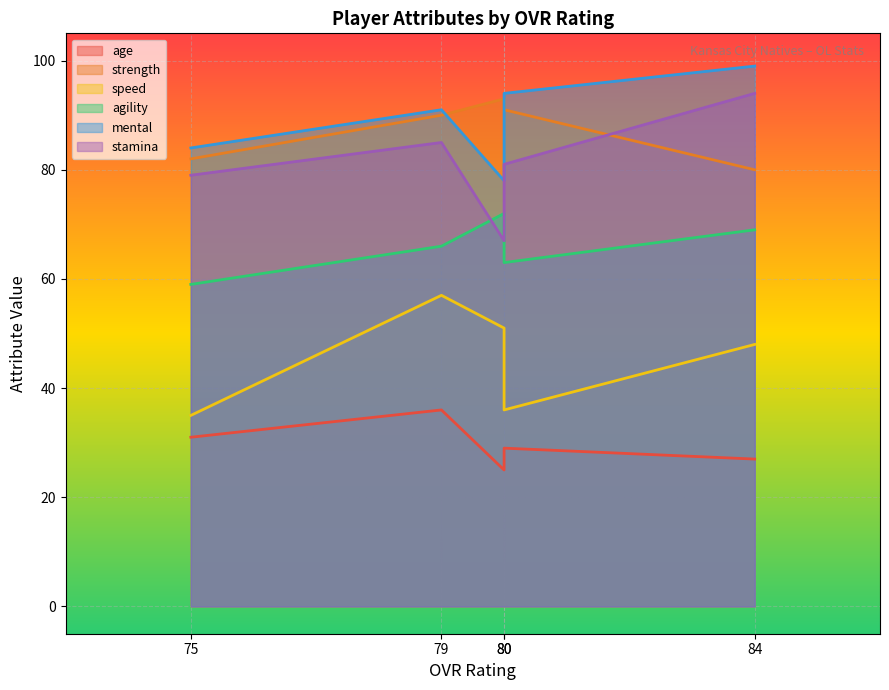

What are all the series names shown in the legend?

age, strength, speed, agility, mental, stamina